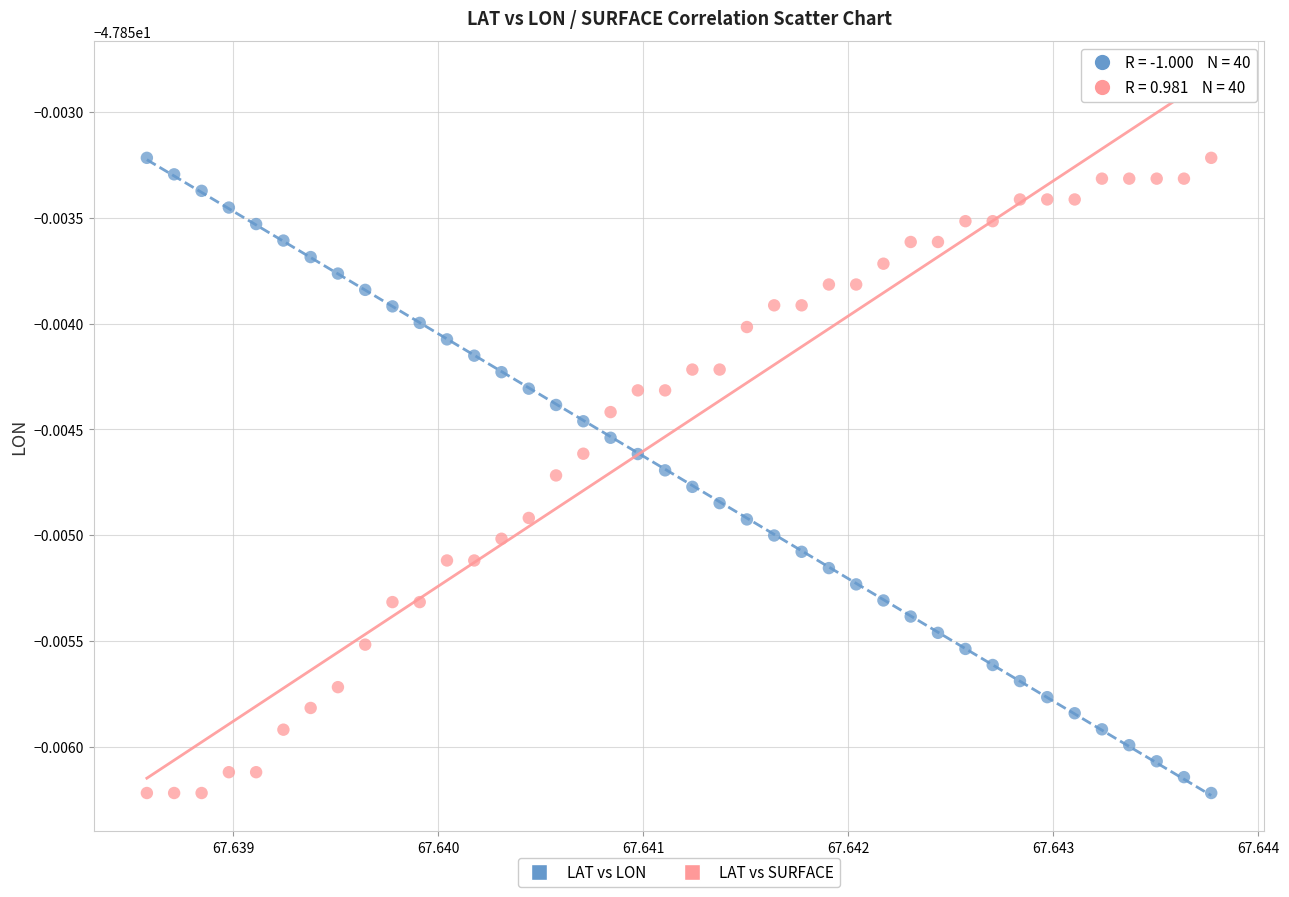

What are all the series names shown in the legend?

LAT vs LON, LAT vs SURFACE